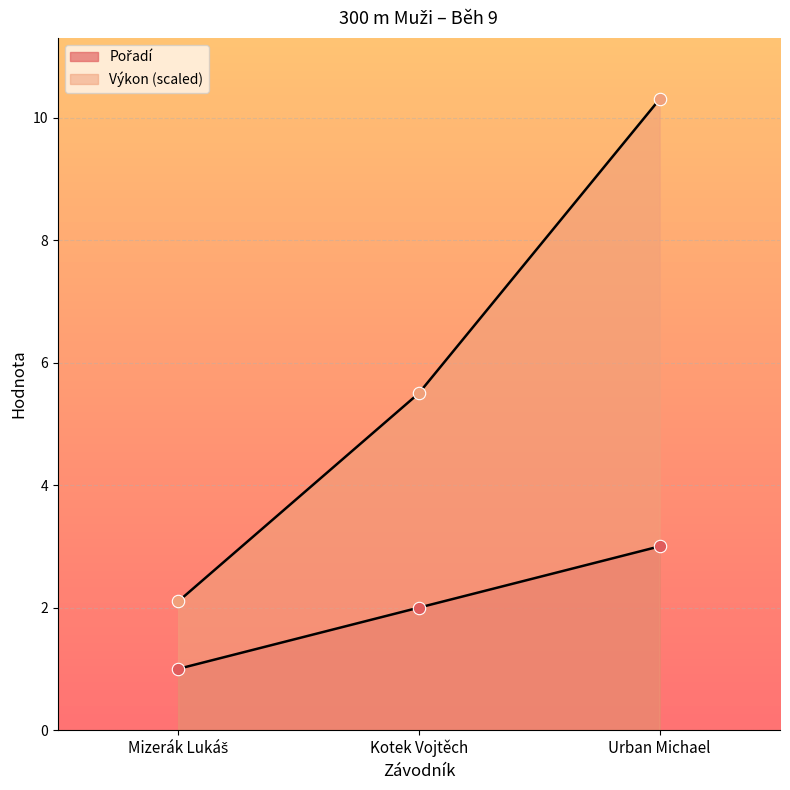

Is the value of Výkon at Kotek Vojtěch greater than the value of Pořadí at Kotek Vojtěch?

Yes